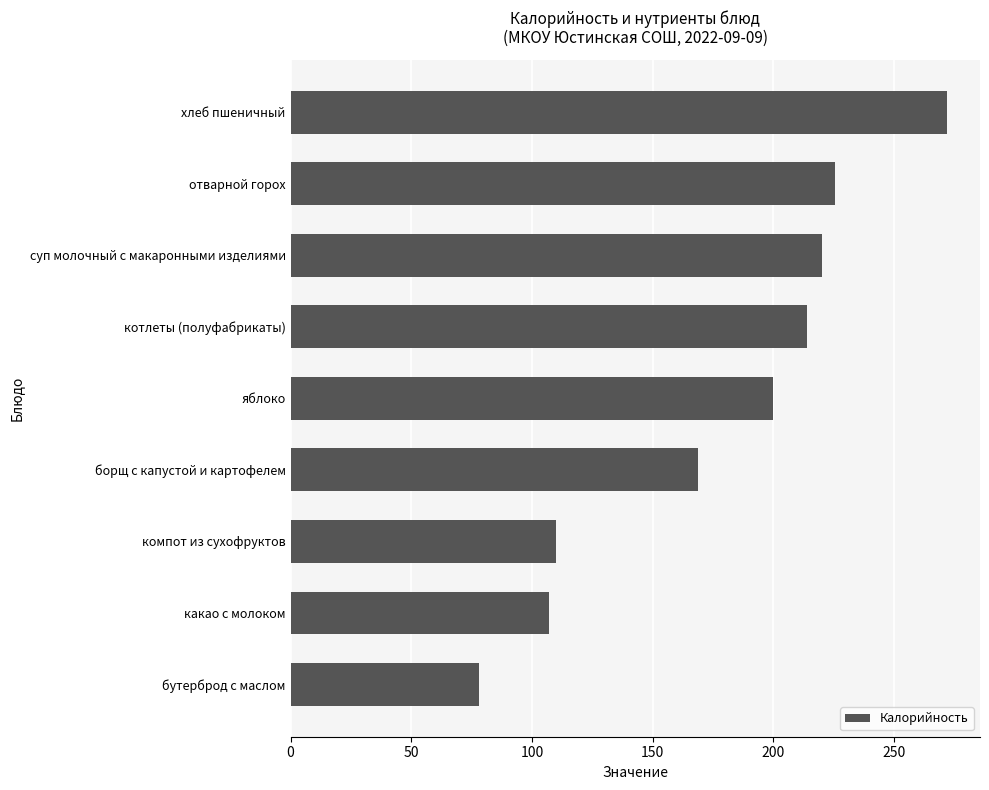

What is the difference between the second highest and second lowest values?

118.6